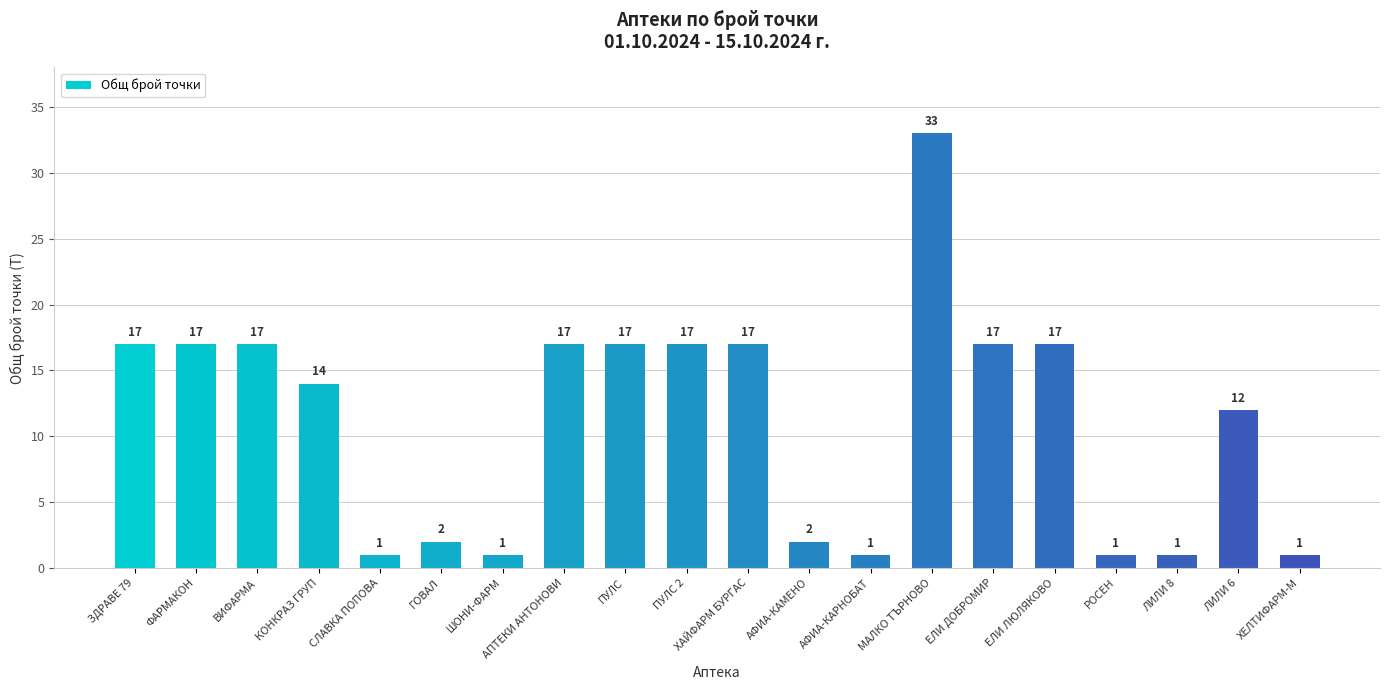

Is it true that the value at ВИФАРМА is 25?

False